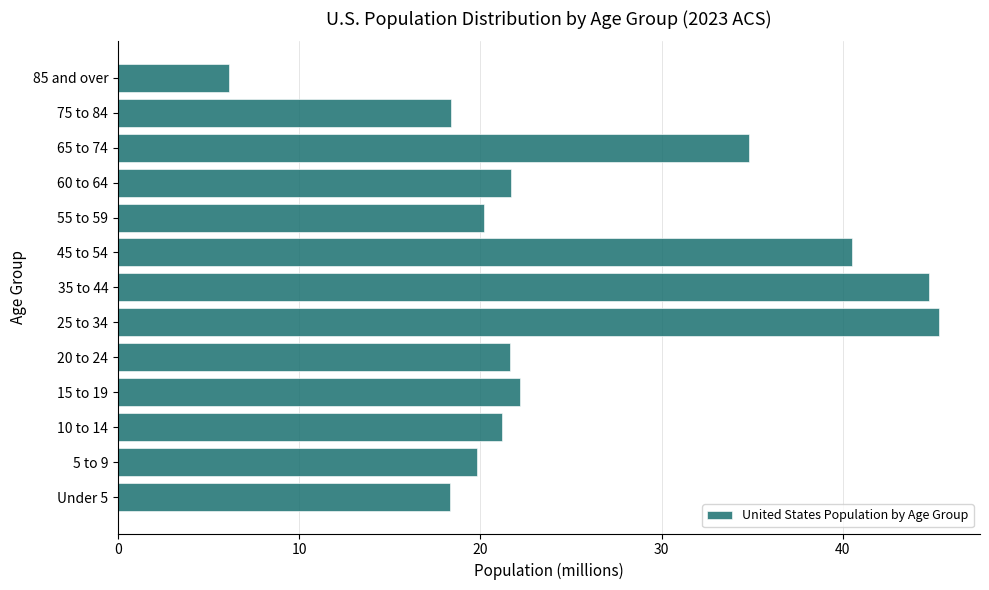

What is the maximum value shown in the chart?

45.3